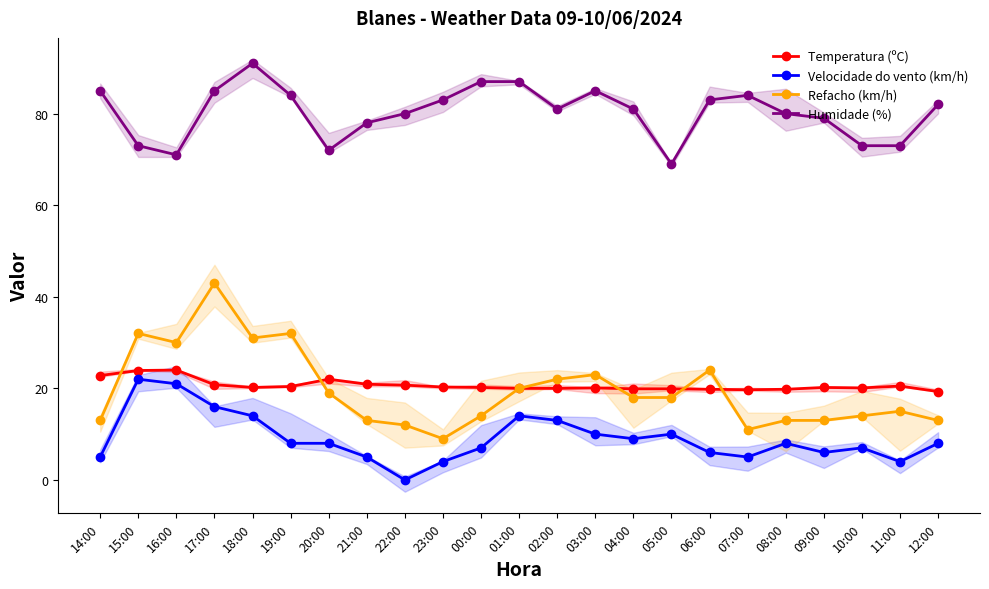

What is the average value of the Temperatura (ºC) series?

20.7